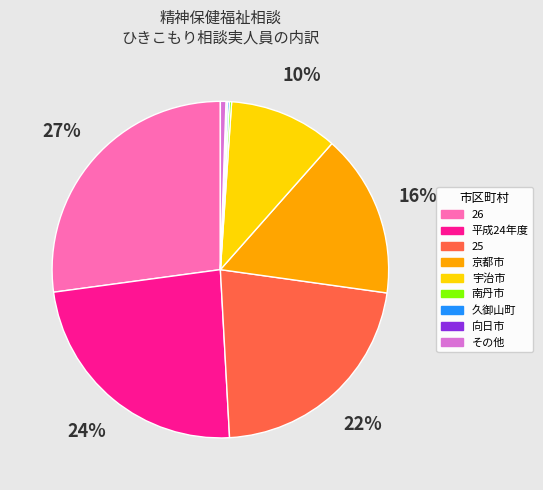

To the nearest percent, what is the difference between the largest and smallest slice percentages?

27%